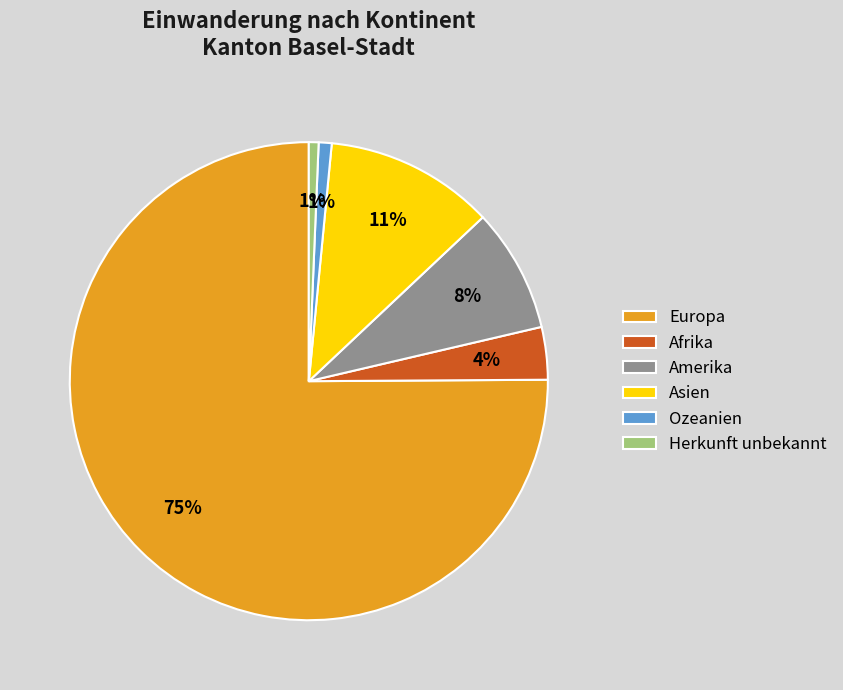

Is it true that Europa is 75% of the pie?

True